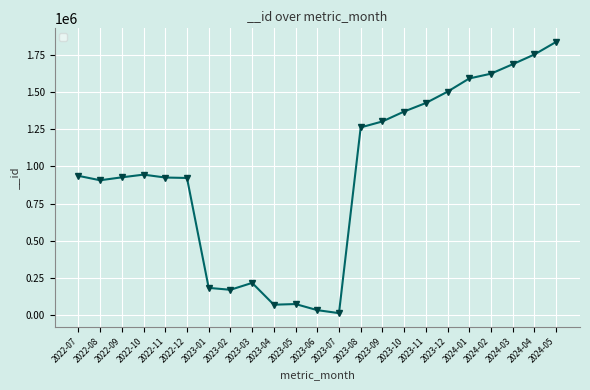

How many data points does each series have?

23